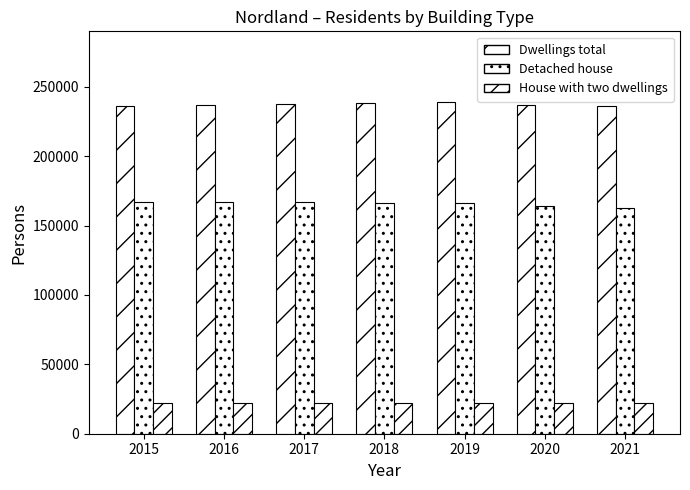

Count the number of categories in the chart.

7